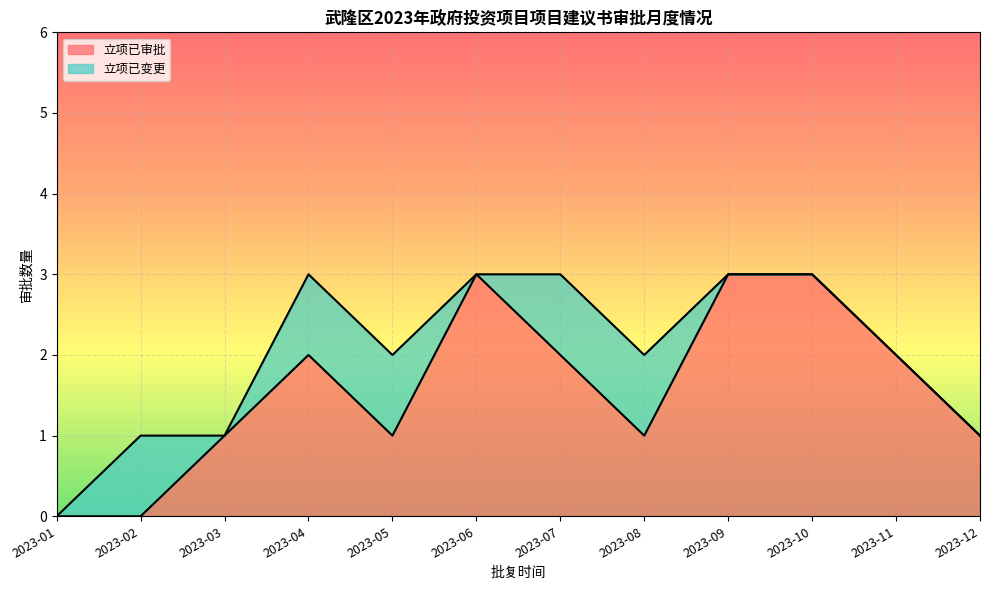

List the labels in order of value, largest first.

2023-06, 2023-09, 2023-10, 2023-04, 2023-07, 2023-11, 2023-03, 2023-05, 2023-08, 2023-12, 2023-01, 2023-02